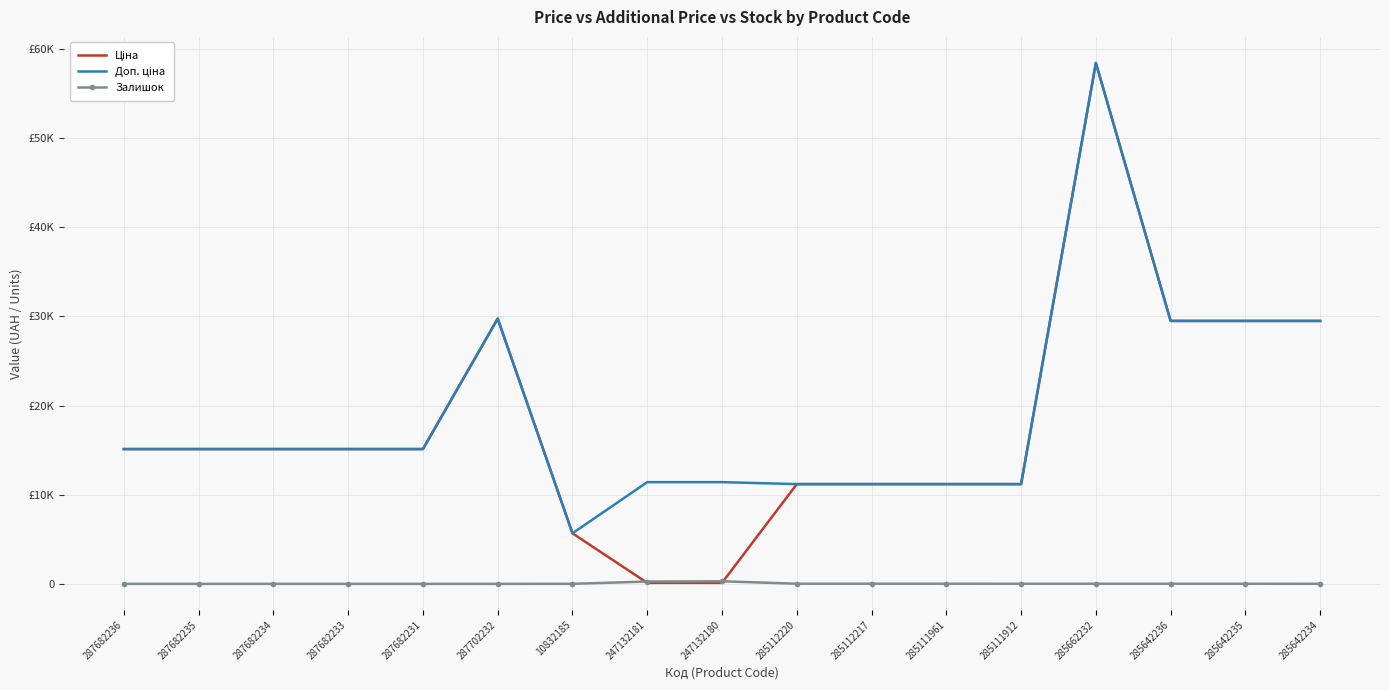

What are all the series names shown in the legend?

Ціна, Доп. ціна, Залишок